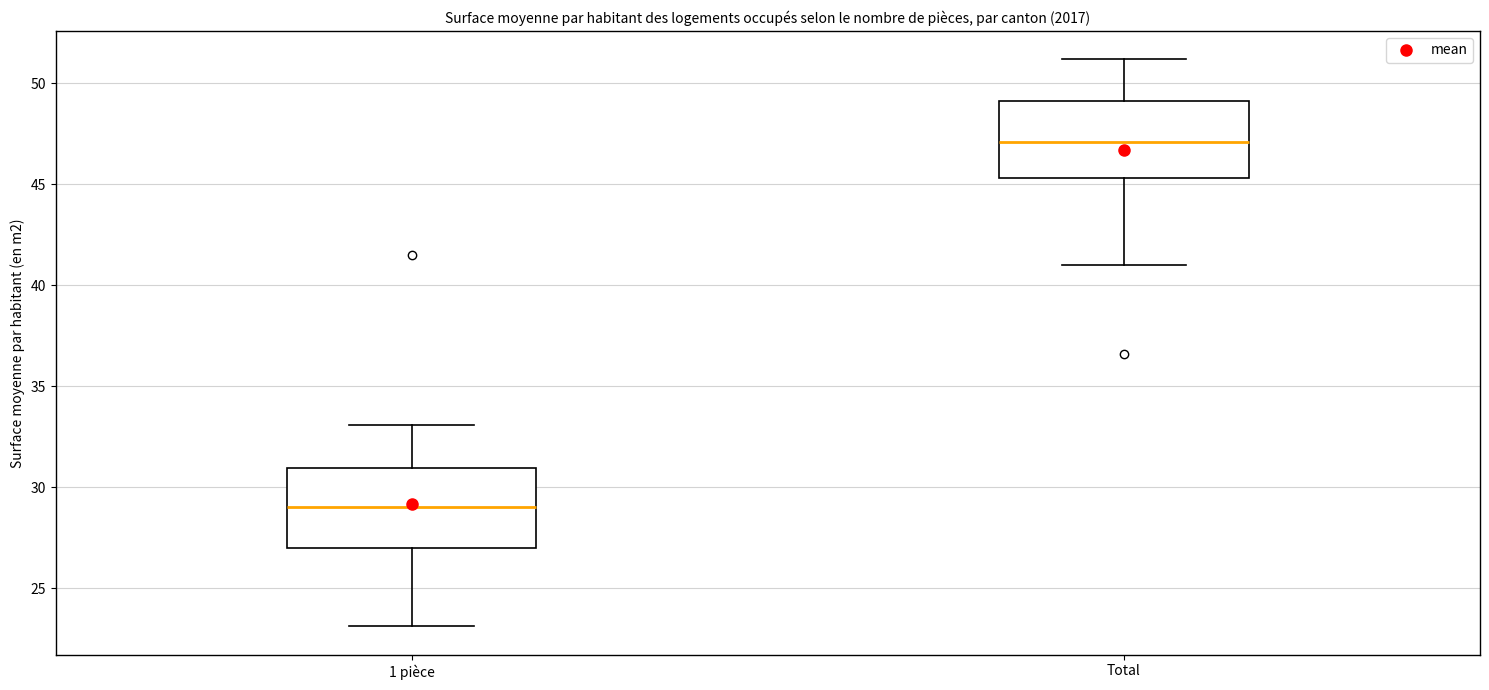

Where does the median line of the box for 1 pièce sit on the y-axis? The values are not printed on the chart, so give them approximately, as read against the axis.

29.0